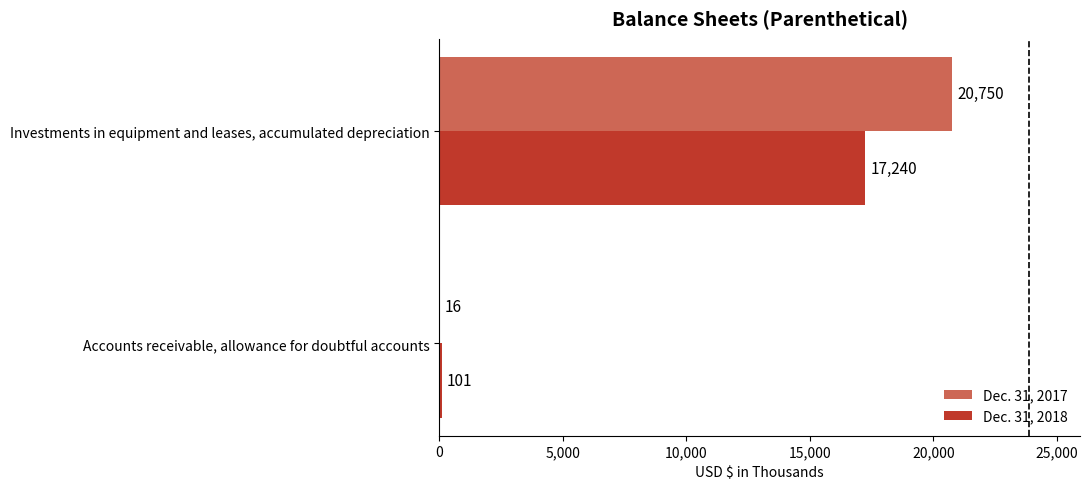

What is the highest value of the Dec. 31, 2018 series?

17240